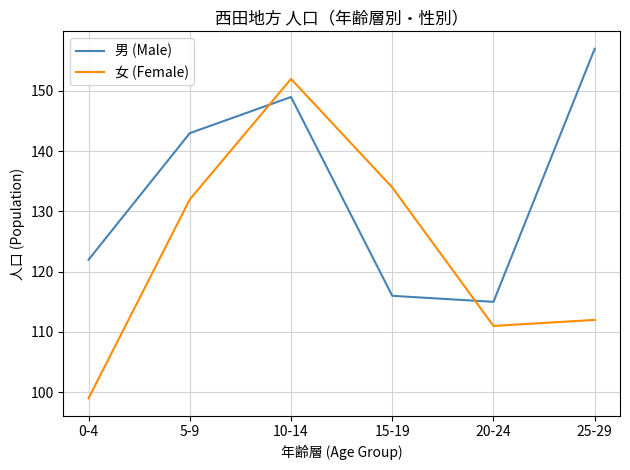

List the series in order of their peak value, highest first.

男 (Male), 女 (Female)